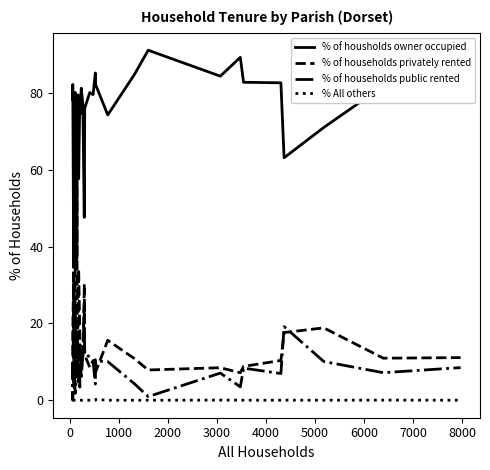

Reading left to right, list all the values displayed in this chart.

% of housholds owner occupied: 78.3	82.3	34.6	48.8	70.1	78.7	69.7	80.0	77.4	71.0	80.2	35.1	37.2	49.3	79.1	66.2	79.5	57.7	79.1	74.4	81.3	76.9	47.6	48.8	76.1	80.2	79.6	85.2	82.2	74.3	84.8	91.2	84.4	89.3	82.8	82.7	63.2	71.1	81.8	80.4
% of households privately rented: 11.7	17.7	33.3	41.7	26.4	15.7	27.0	11.1	9.7	24.0	18.0	63.1	54.7	32.0	8.5	20.1	16.4	34.1	17.5	11.1	13.2	11.2	28.4	30.3	11.8	8.6	10.3	10.5	7.4	15.6	10.9	7.9	8.5	7.2	8.8	10.4	17.6	18.9	10.9	11.1
% of households public rented: 10.0	0.0	32.1	9.5	3.5	5.6	3.4	8.9	12.9	5.0	1.8	1.8	8.1	18.7	12.4	13.6	4.1	8.2	3.4	14.5	5.5	11.9	24.0	20.9	12.1	11.3	10.1	4.2	10.2	10.1	4.3	0.9	7.1	3.5	8.4	7.0	19.2	10.1	7.2	8.5
% All others: 0.0	0.0	0.0	0.0	0.0	0.0	0.0	0.0	0.0	0.0	0.0	0.0	0.0	0.0	0.0	0.0	0.0	0.0	0.0	0.0	0.0	0.0	0.0	0.0	0.0	0.0	0.0	0.0	0.2	0.0	0.0	0.0	0.0	0.0	0.0	0.0	0.0	0.0	0.0	0.0